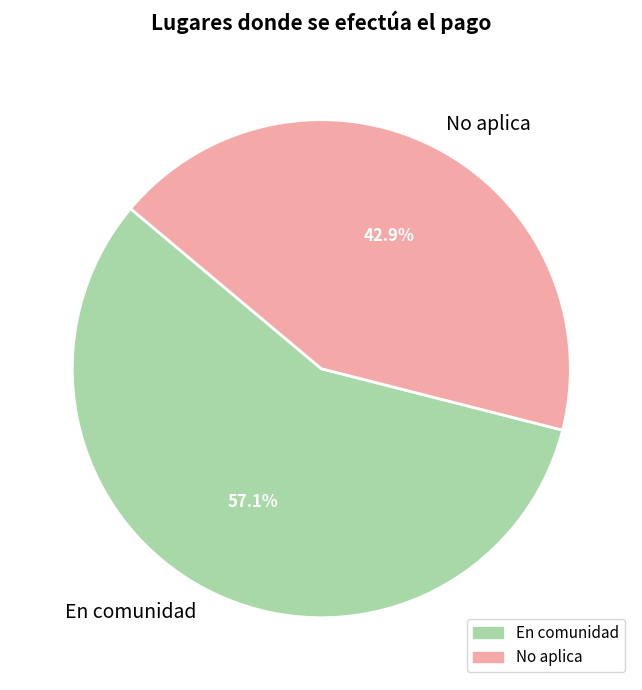

Is it true that No aplica is 43% of the pie?

True